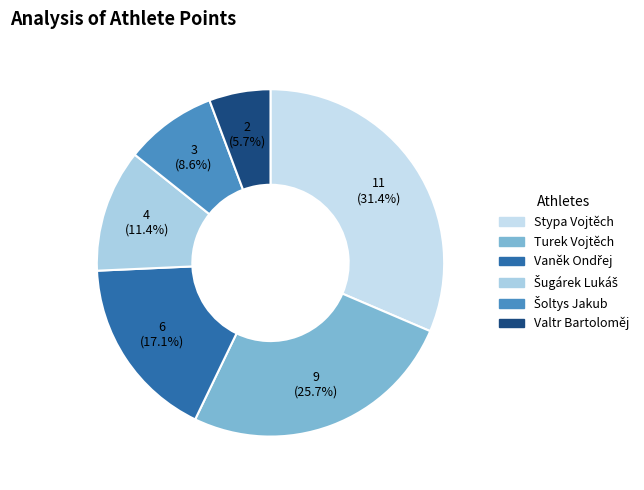

To the nearest percent, what is the combined percentage of Turek Vojtěch and Šugárek Lukáš?

37%